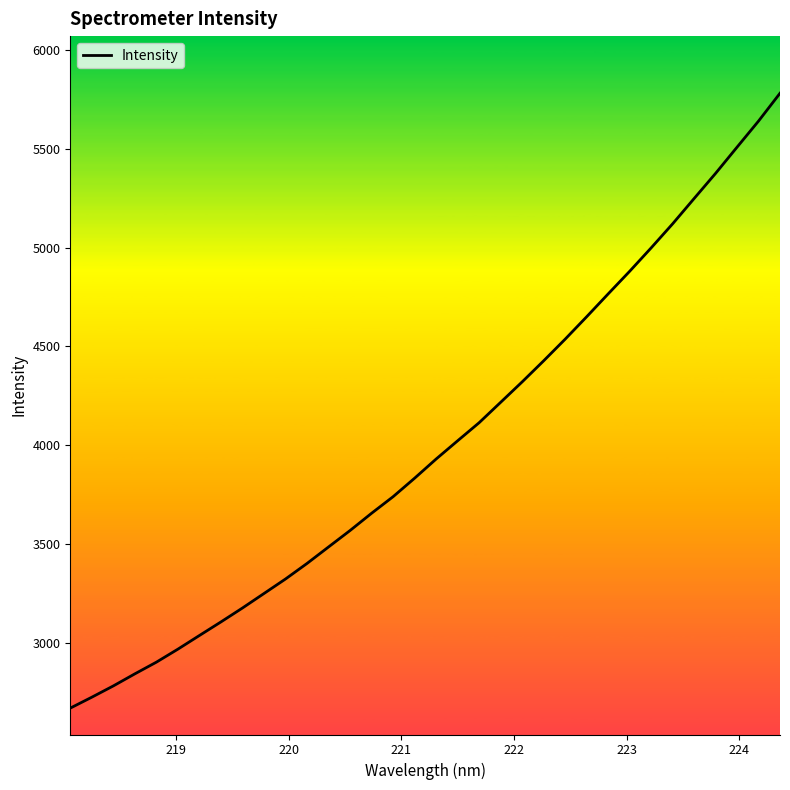

What is the greatest value displayed?

5780.7